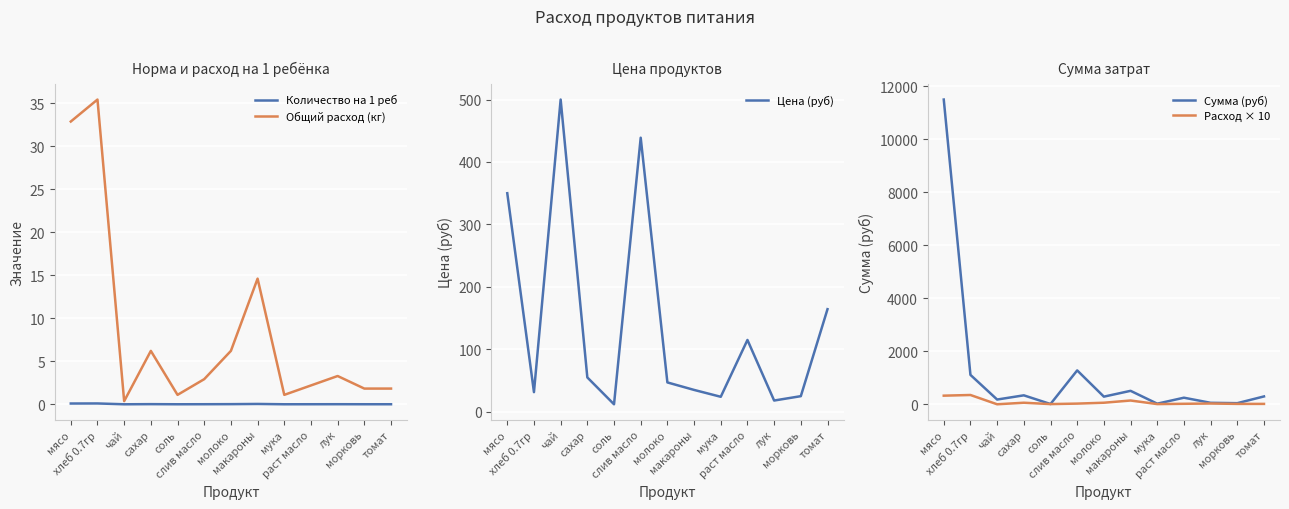

What is the value of the Цена (руб) point at the 2nd from the left?

31.4